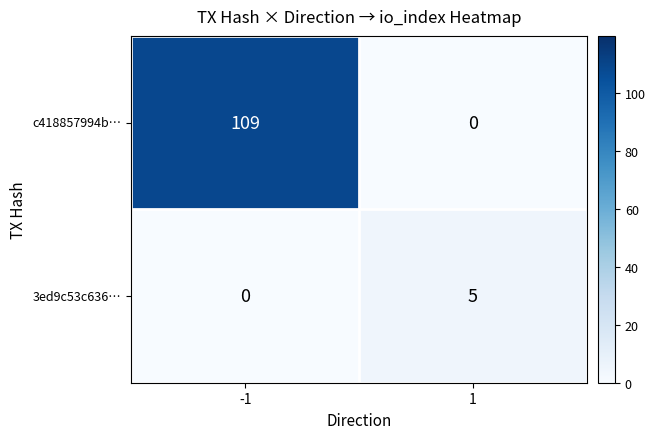

True or false: 3ed9c53c636… has a value of 9 at 1.

False